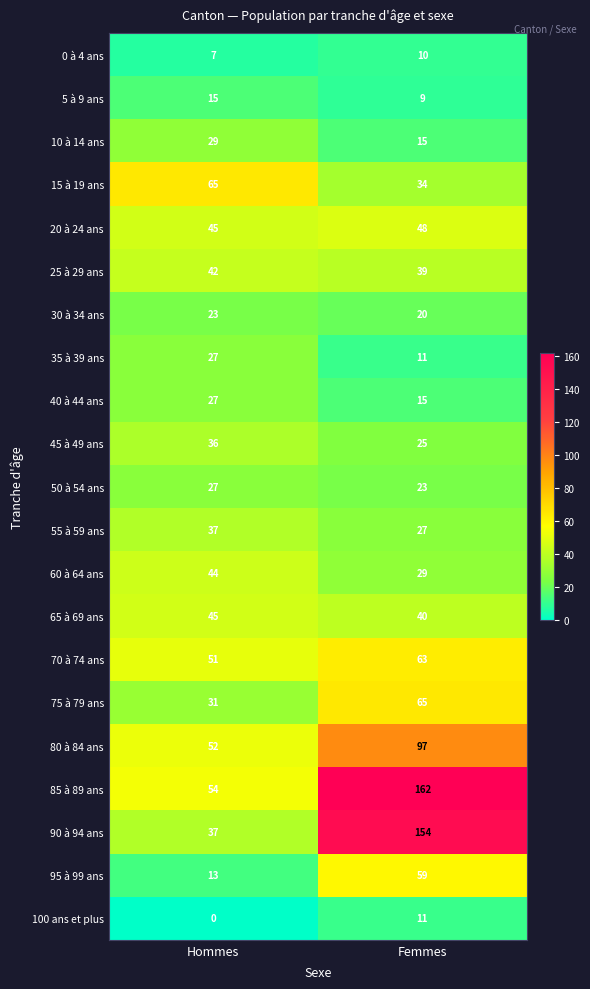

The 5 à 9 ans series shows 14 at Femmes. True or false?

False